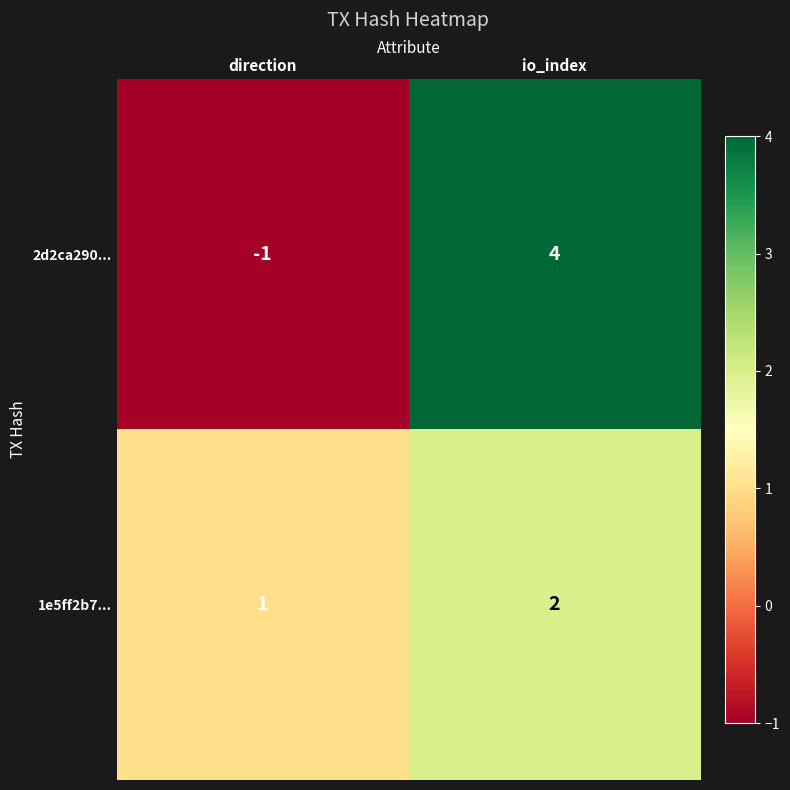

What is the sum of all 1e5ff2b7... values?

3